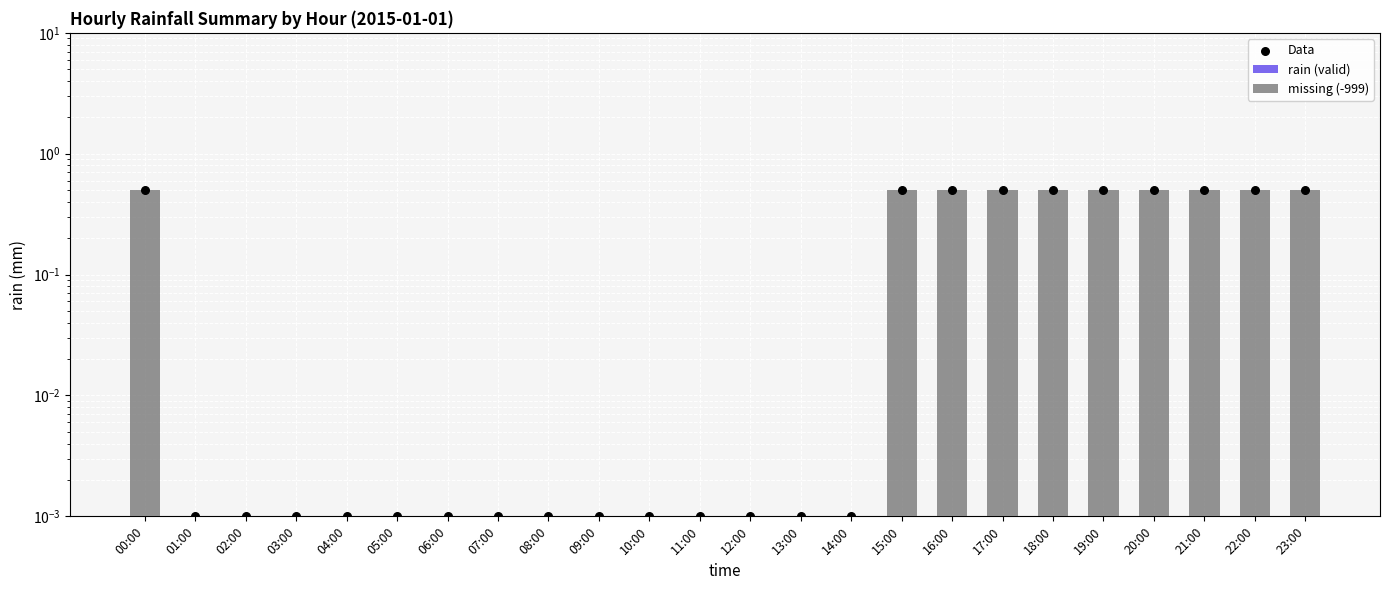

What are all the series names shown in the legend?

rain (valid), missing (-999), Data